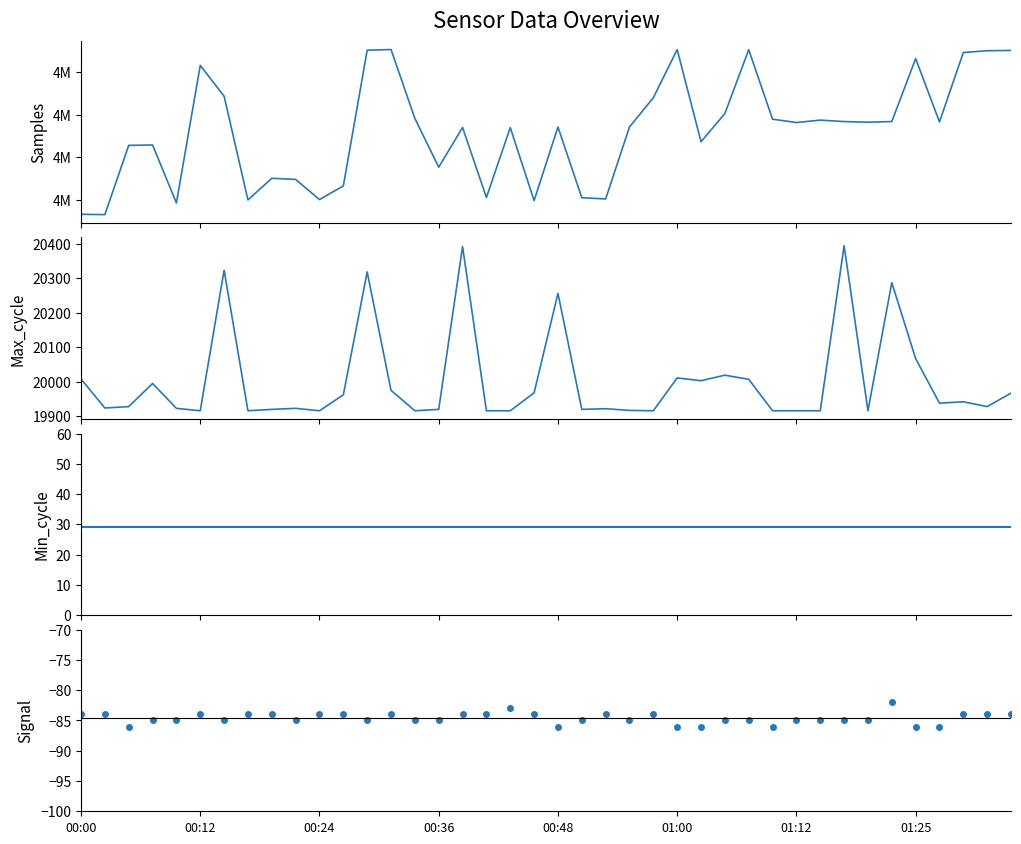

At 38, list the series in order from largest to smallest.

Samples, Max_cycle, Min_cycle, Signal